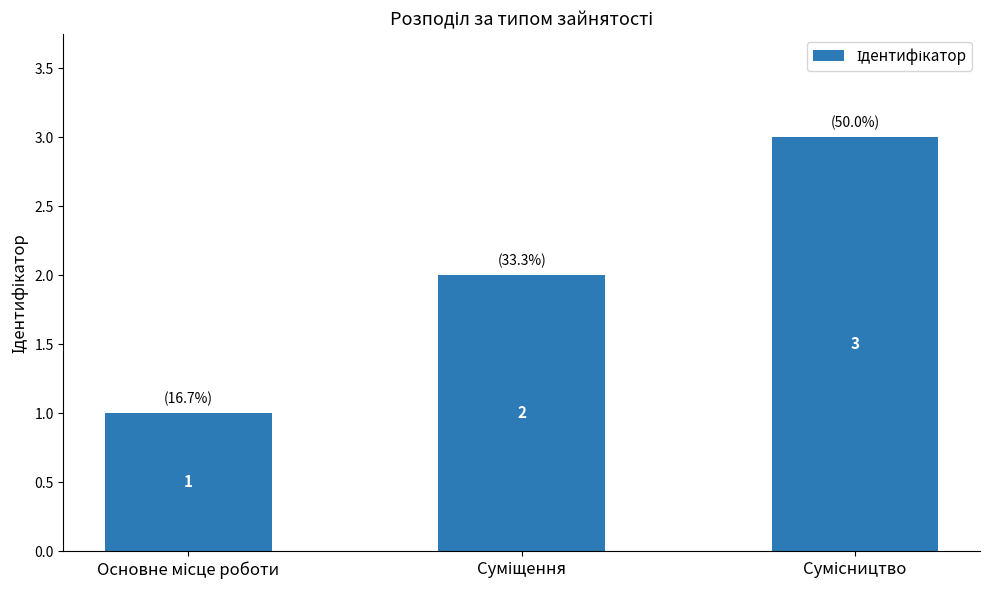

Count the values in the range 1 to 3.

3